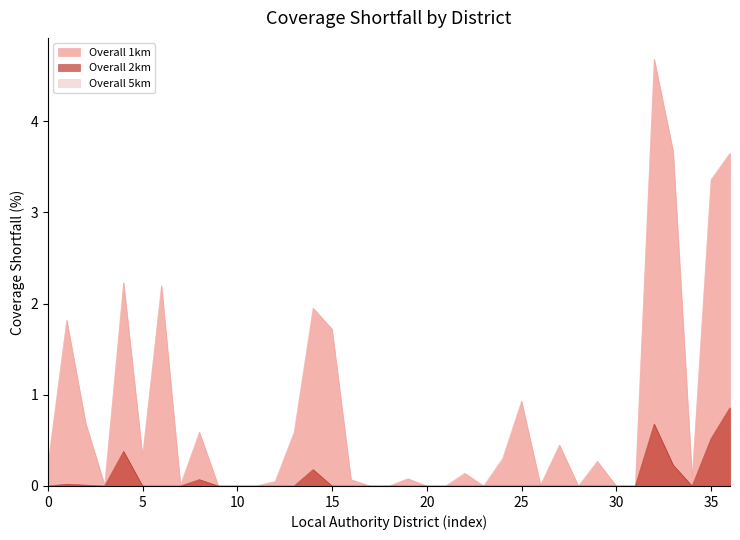

True or false: Overall 1km and Overall 2km intersect in this chart.

False